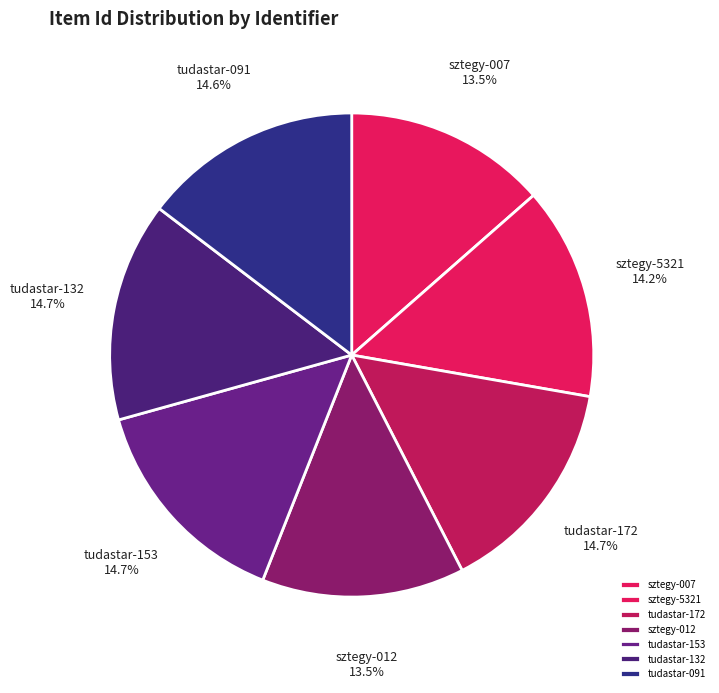

Does tudastar-172 account for over 50% of the chart?

No